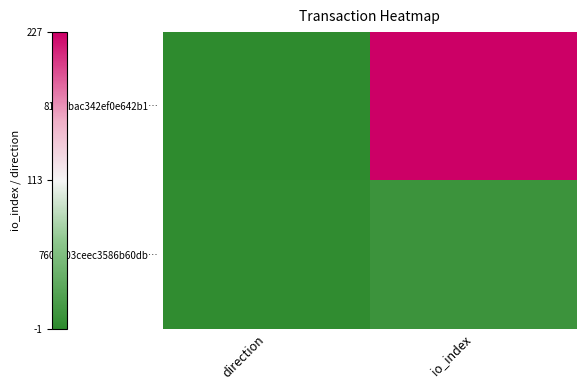

What is the smallest value displayed?

-1